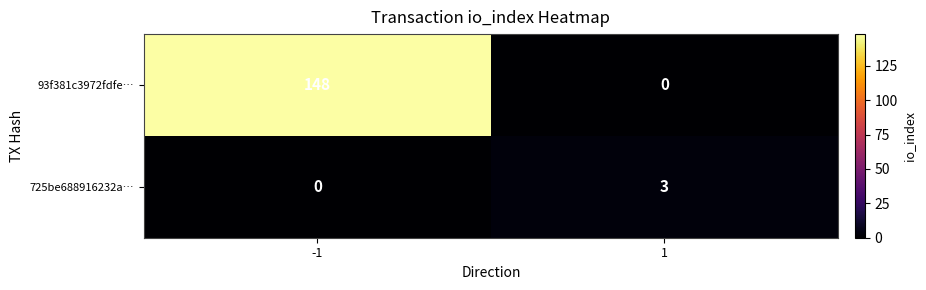

Reading left to right, extract all data points from this chart.

93f381c3972fdfe…: 148	0
725be688916232a…: 0	3